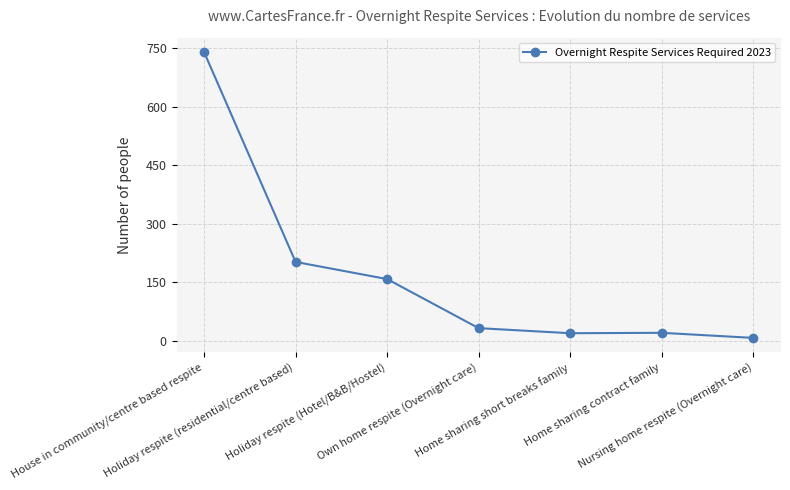

How many values are below 32?

3